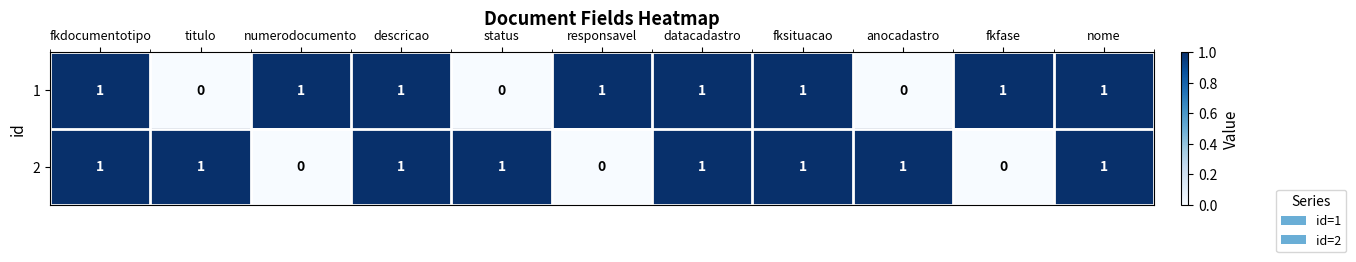

The 2 series shows 1 at status. True or false?

True